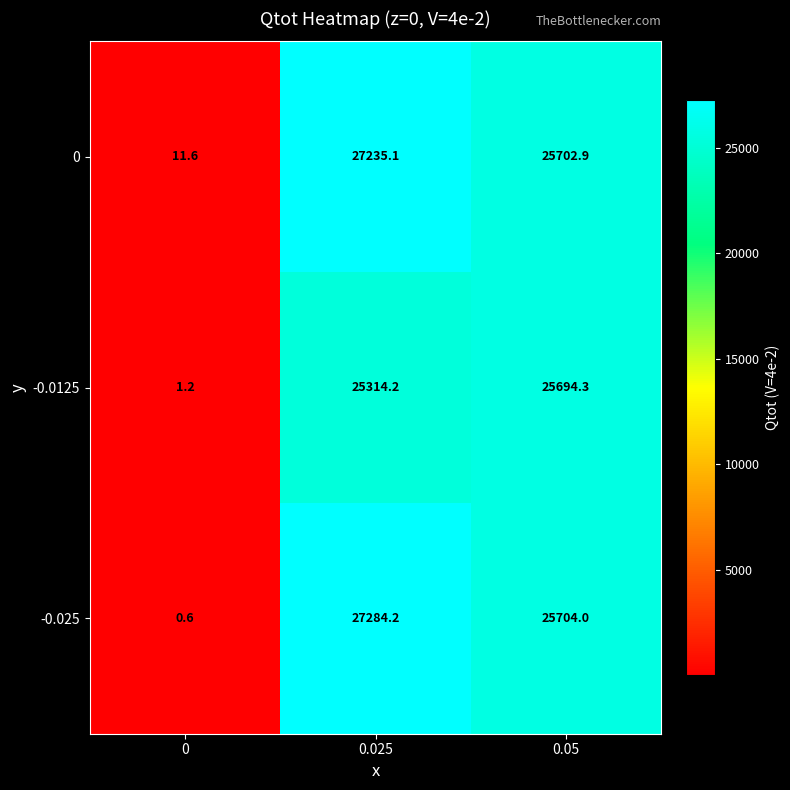

Reading left to right, extract all data points from this chart.

0: 0=11.6	0.025=27235.1	0.05=25702.9
-0.0125: 0=1.2	0.025=25314.2	0.05=25694.3
-0.025: 0=0.6	0.025=27284.2	0.05=25704.0